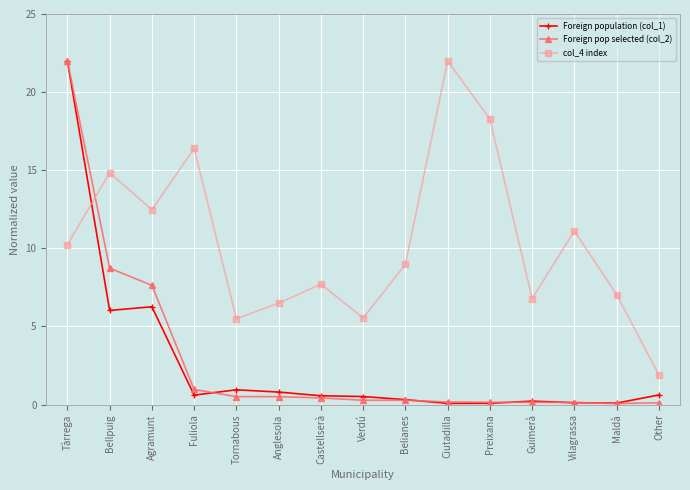

What are all the series names shown in the legend?

Foreign population (col_1), Foreign pop selected (col_2), col_4 index